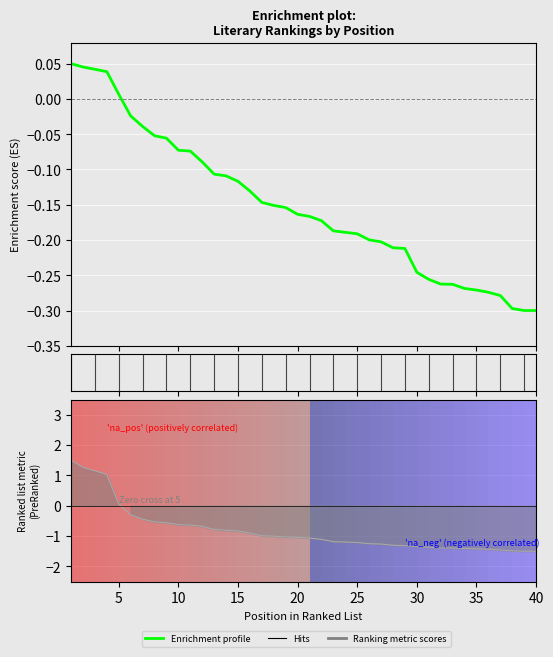

True or false: there are more than 0 points higher than both neighbors.

False